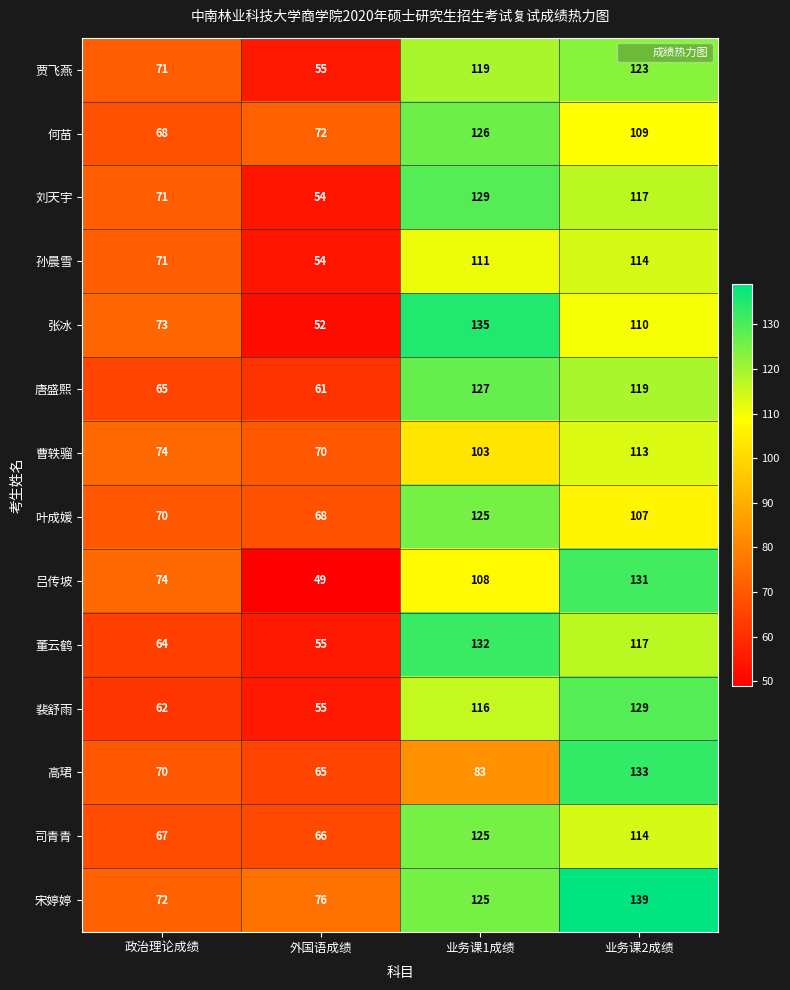

What is the maximum value shown in the chart?

139